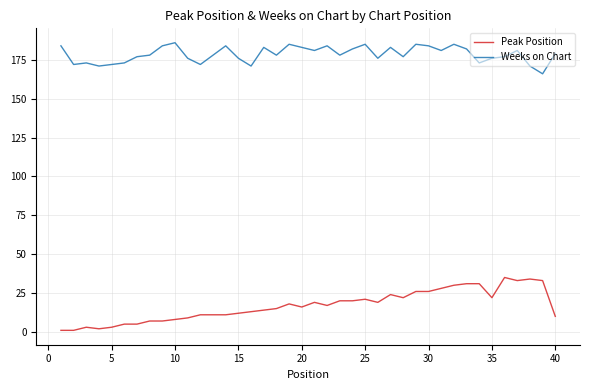

What is the difference between the maximum and second lowest values in the Weeks on Chart series?

15